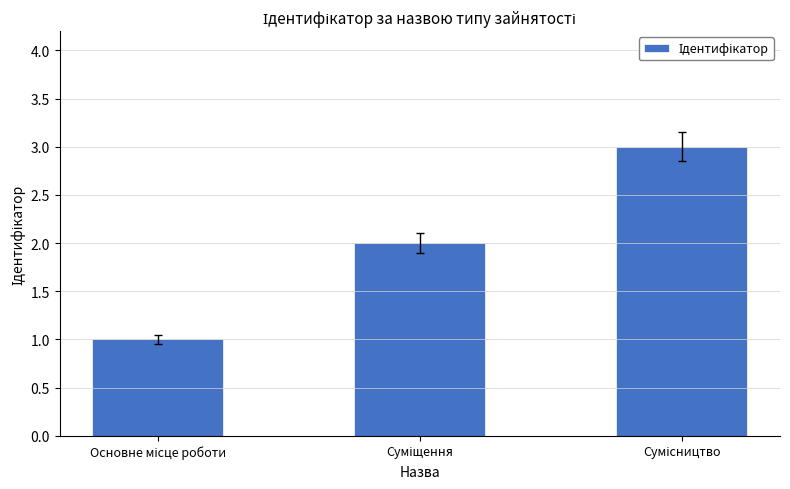

What is the average value?

2